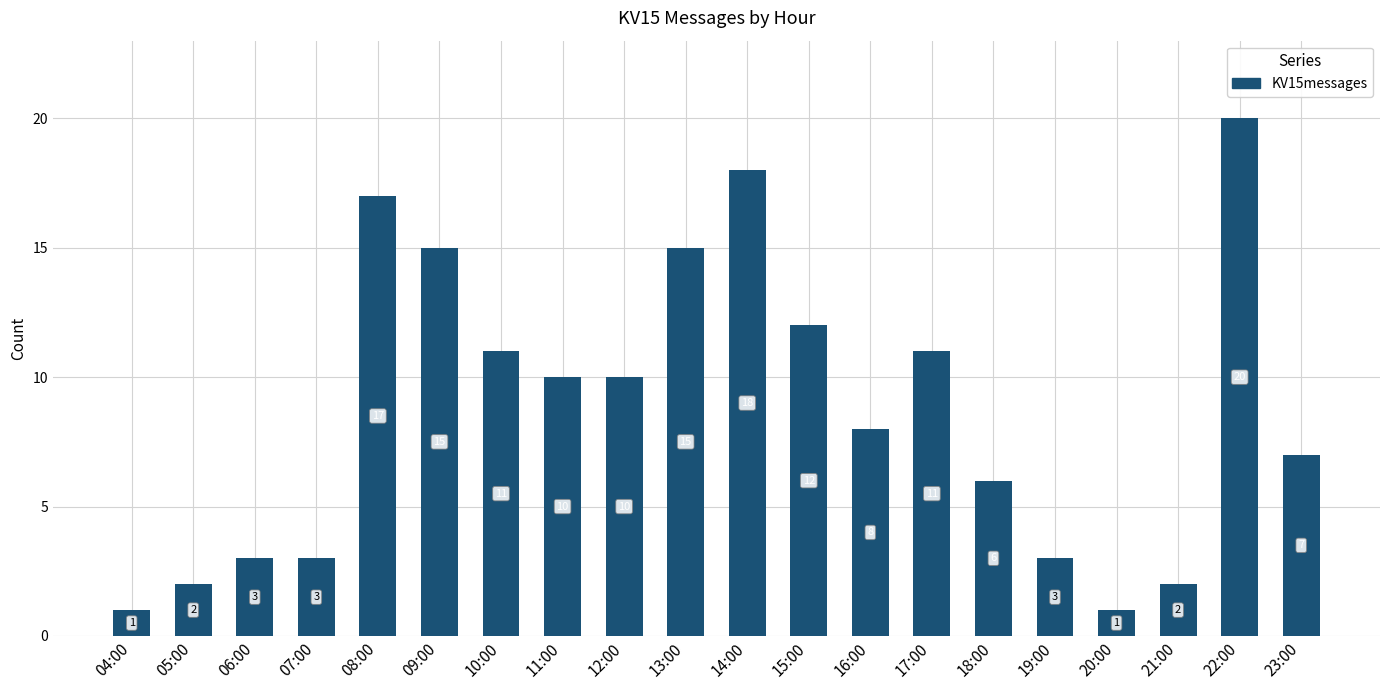

What is the minimum value shown in the chart?

1